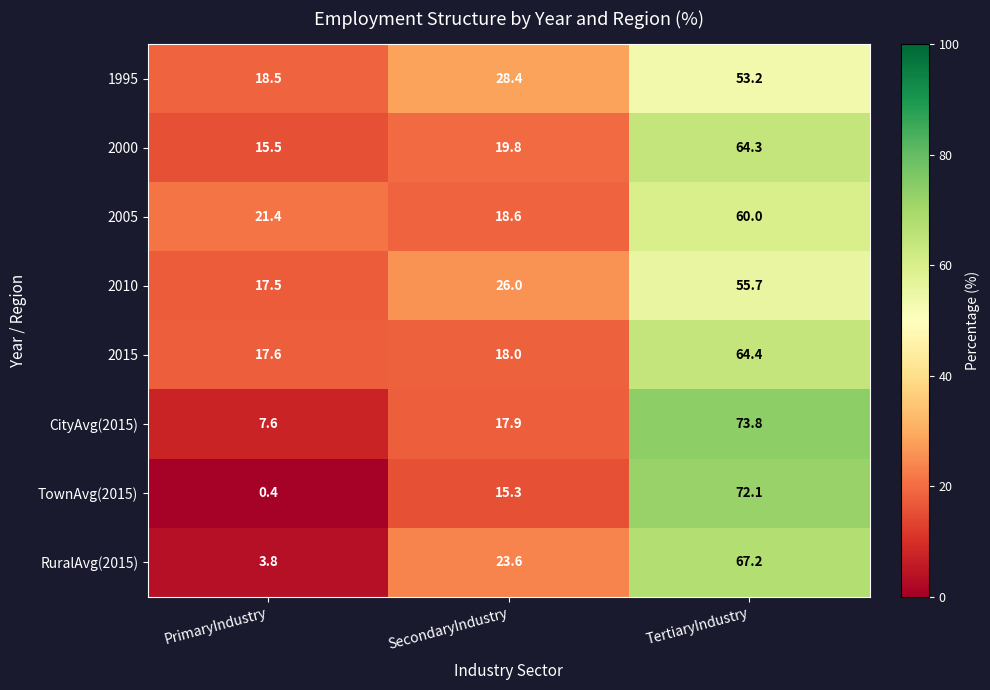

Reading left to right, list all the values displayed in this chart.

1995: PrimaryIndustry=18.5	SecondaryIndustry=28.4	TertiaryIndustry=53.2
2000: PrimaryIndustry=15.5	SecondaryIndustry=19.8	TertiaryIndustry=64.3
2005: PrimaryIndustry=21.4	SecondaryIndustry=18.6	TertiaryIndustry=60.0
2010: PrimaryIndustry=17.5	SecondaryIndustry=26.0	TertiaryIndustry=55.7
2015: PrimaryIndustry=17.6	SecondaryIndustry=18.0	TertiaryIndustry=64.4
CityAvg(2015): PrimaryIndustry=7.6	SecondaryIndustry=17.9	TertiaryIndustry=73.8
TownAvg(2015): PrimaryIndustry=0.4	SecondaryIndustry=15.3	TertiaryIndustry=72.1
RuralAvg(2015): PrimaryIndustry=3.8	SecondaryIndustry=23.6	TertiaryIndustry=67.2